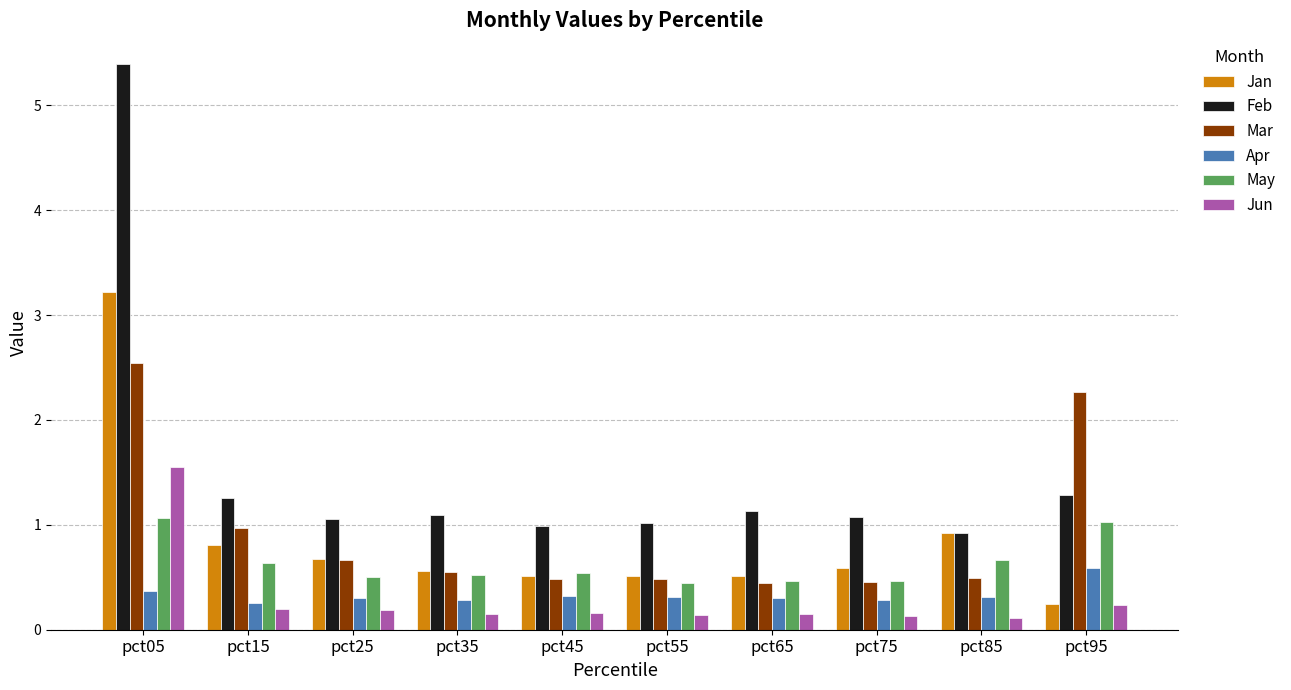

What is the sum of the Jun values at pct85 and pct45?

0.3